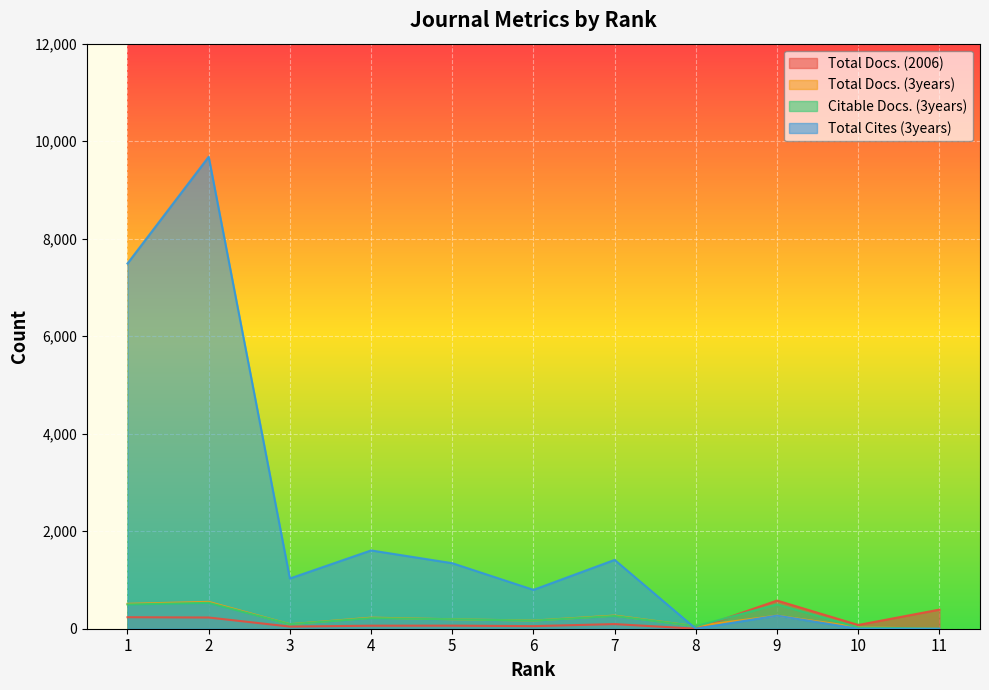

What is the sum of all Total Cites (3years) values?

23629